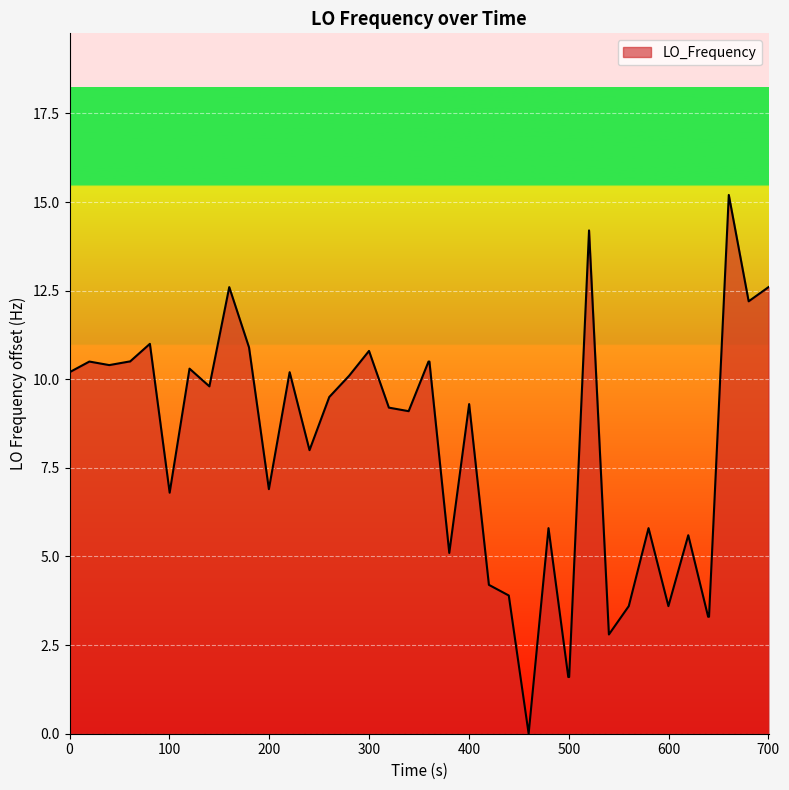

What is the difference between the maximum and minimum values?

15.2